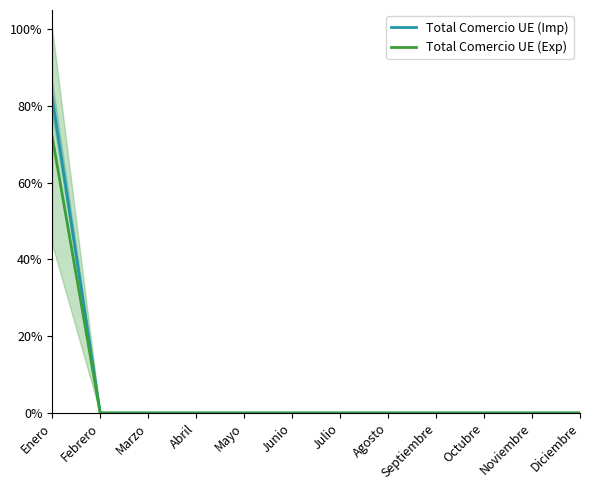

How many values in Total Comercio UE (Exp) are above zero?

1